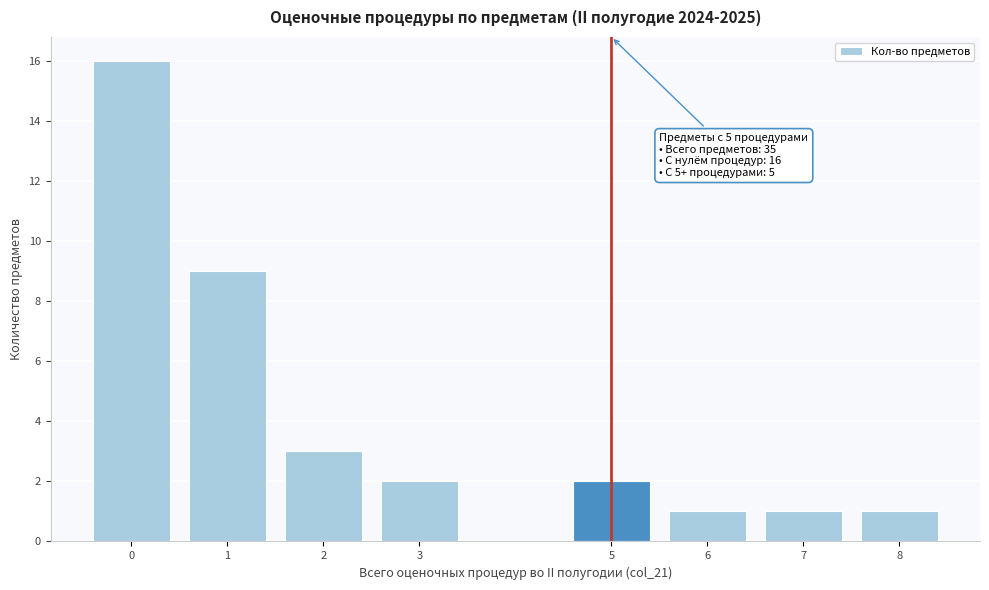

Reading left to right, what are all the values shown in this chart?

0=16	1=9	2=3	3=2	5=2	6=1	7=1	8=1